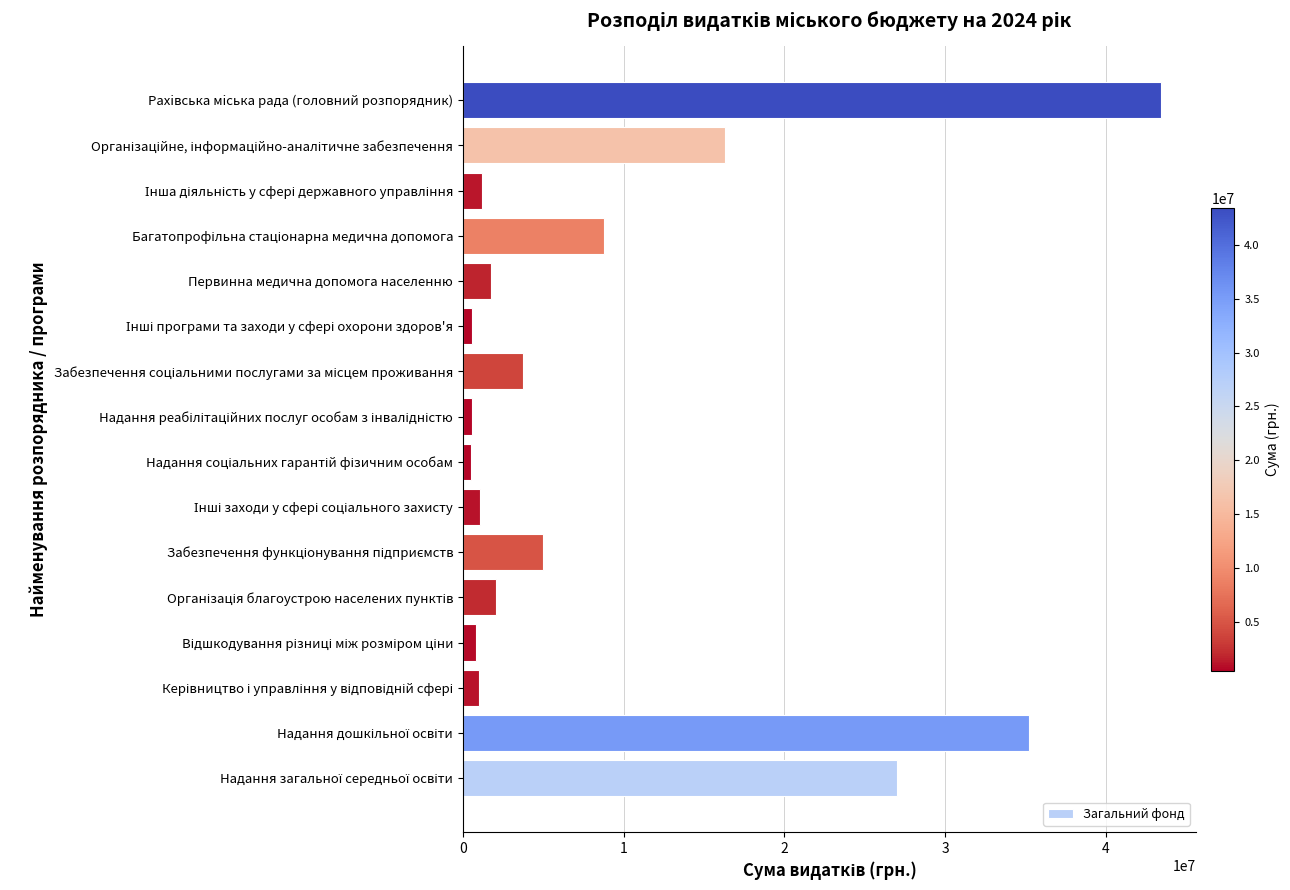

What is the difference between the maximum and minimum values?

42932748